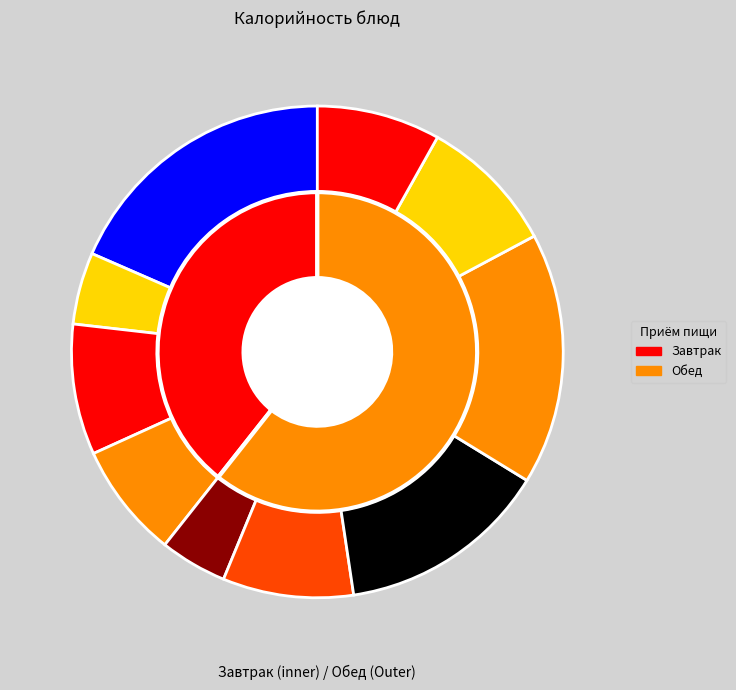

The Чай с сахаром slice represents 5% of the pie. True or false?

True